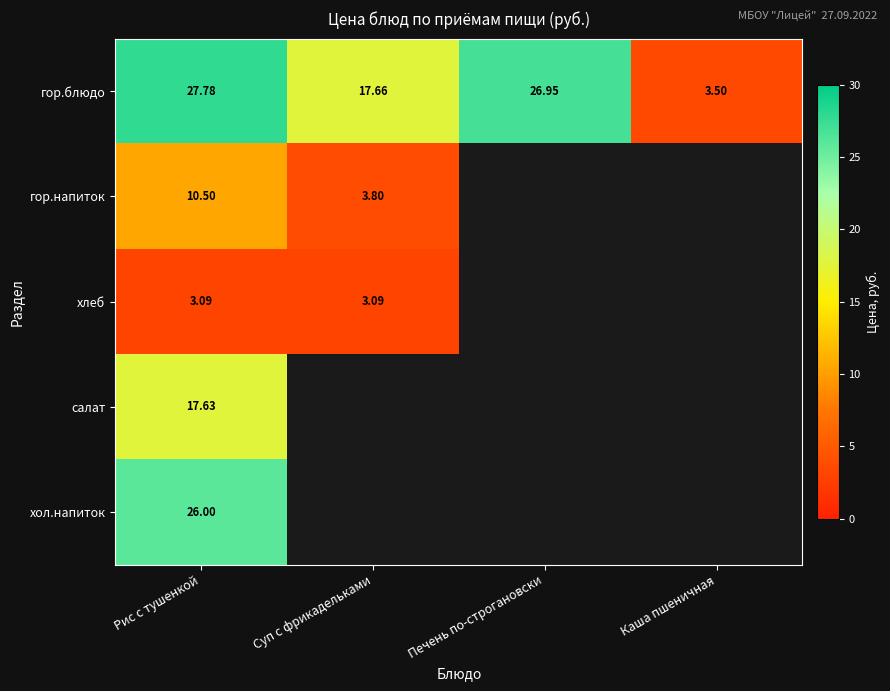

Which category has the highest value in the гор.блюдо series?

Рис с тушенкой